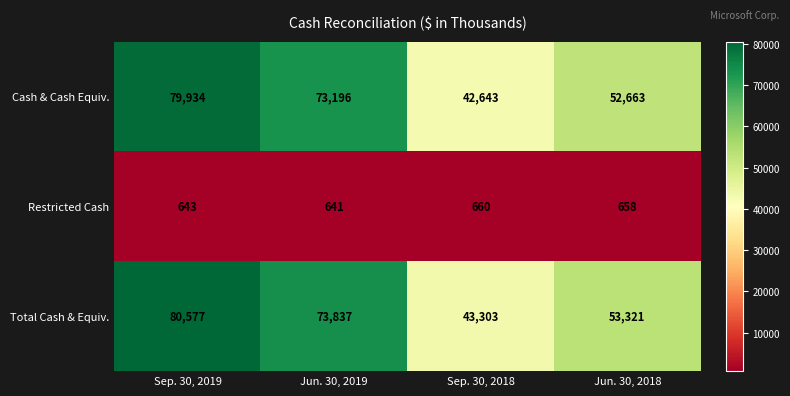

At which category is the sum across all series the highest?

Sep. 30, 2019